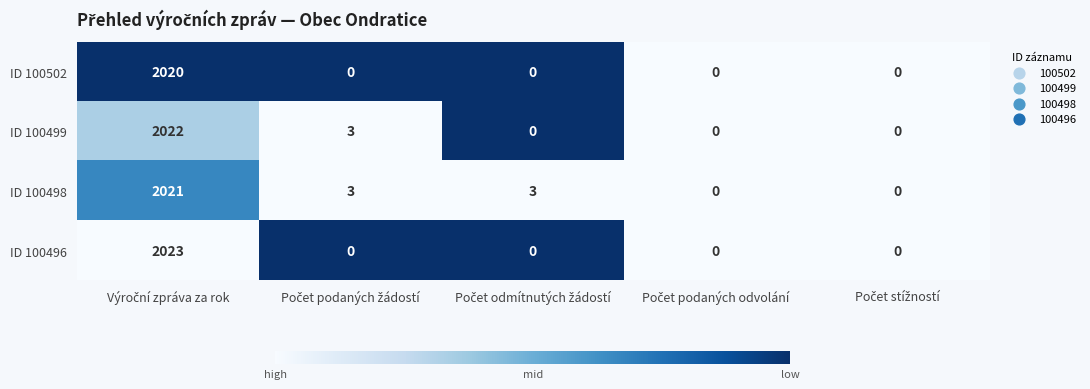

Rank the series by their average value, from highest to lowest.

ID 100498, ID 100499, ID 100496, ID 100502